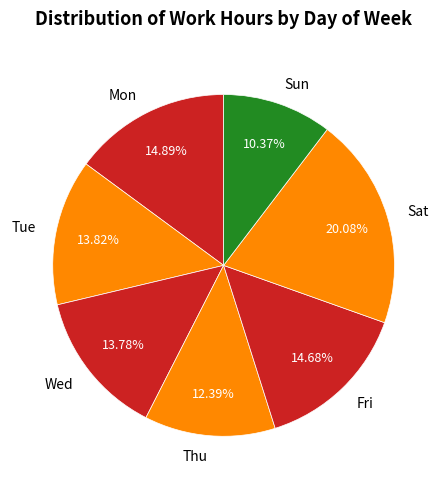

How much of the chart is everything except Sat?

79.9%